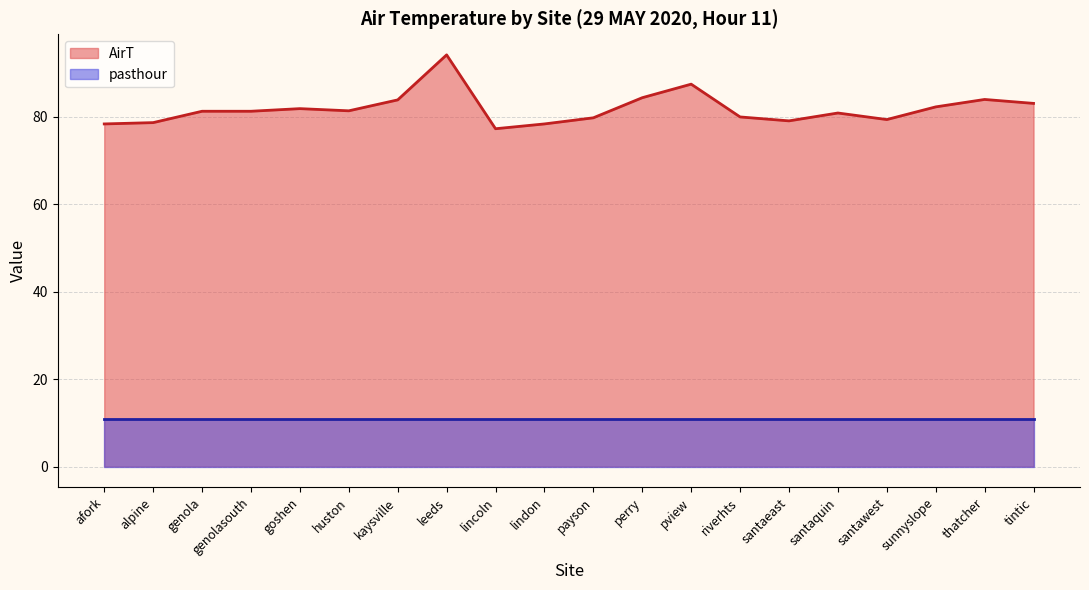

What is the label of the 14th point from the left?

riverhts